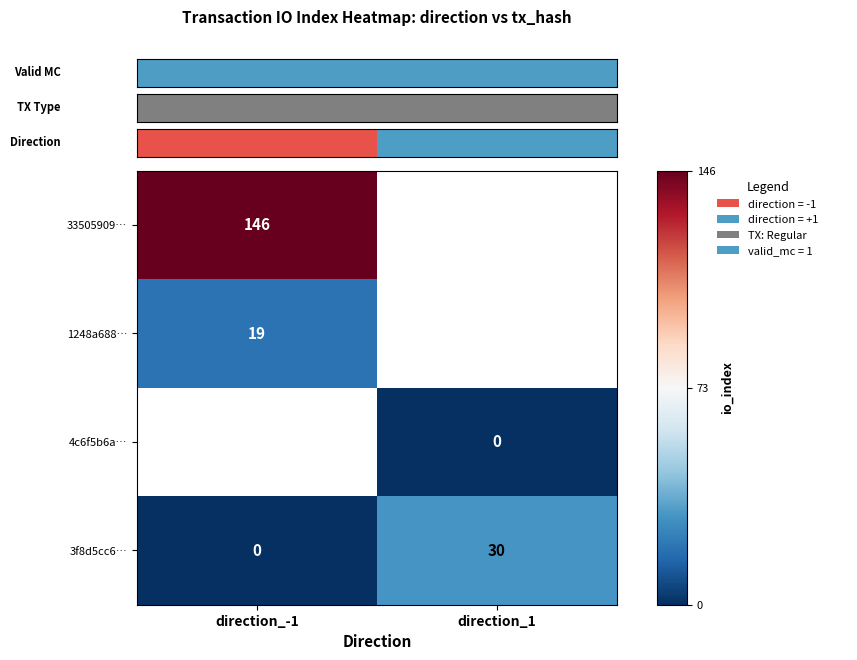

What is the maximum value shown in the chart?

146.0